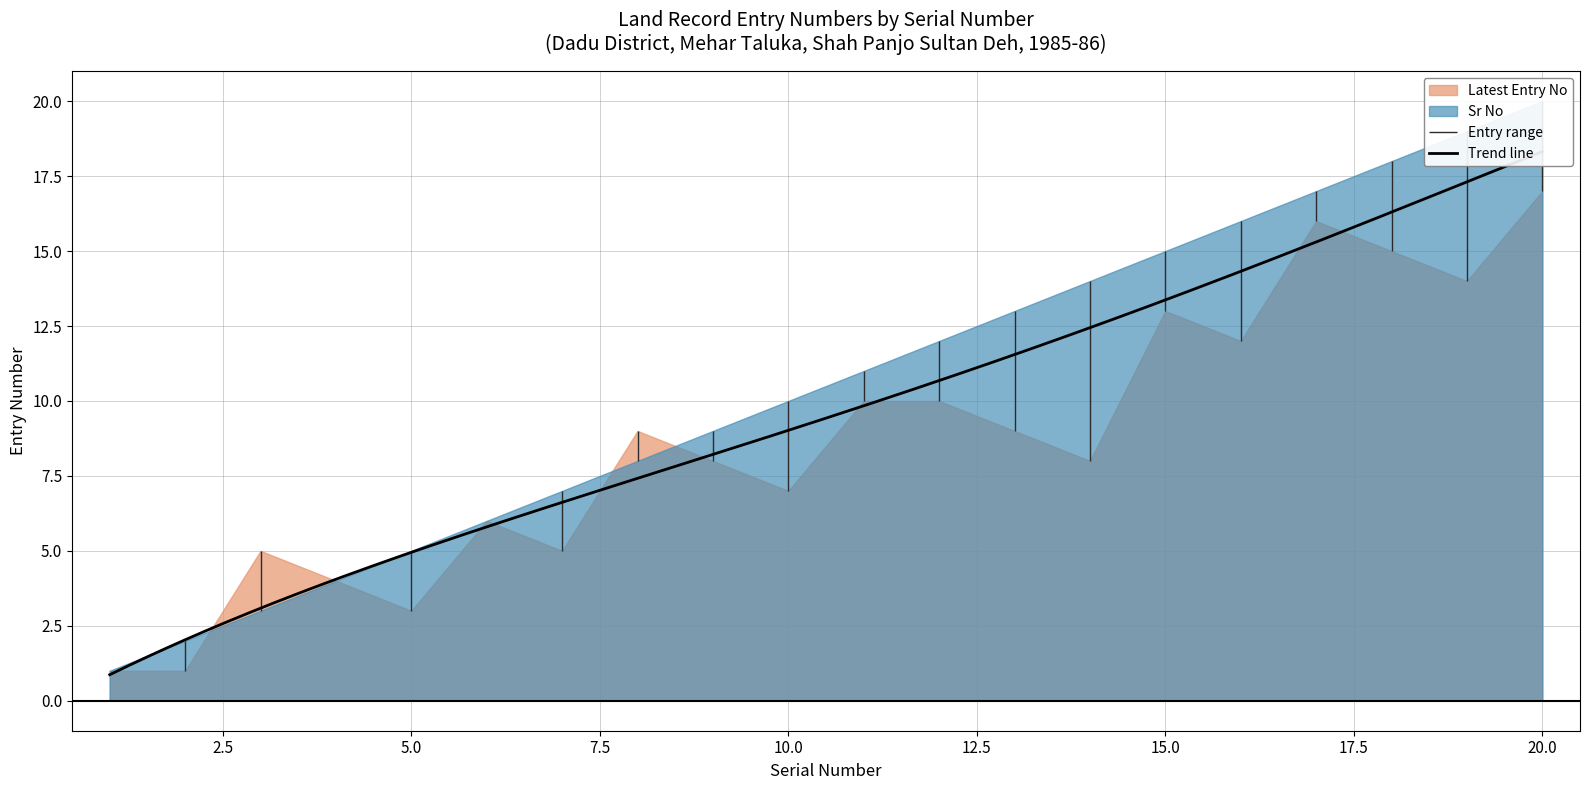

True or false: Latest Entry No and Sr No cross at least once.

True